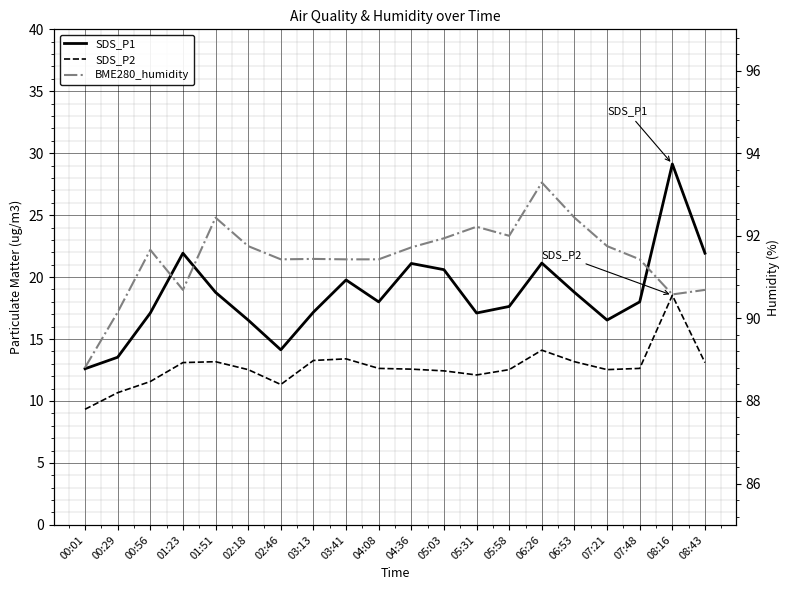

Which series changed the most between 05:03 and 08:16?

SDS_P1